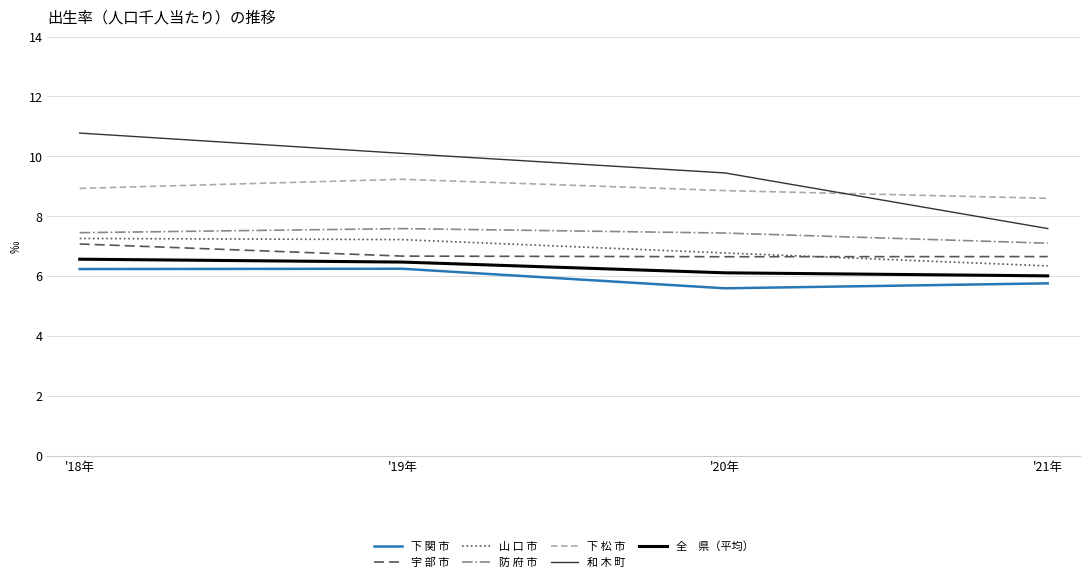

What is the maximum value shown in the chart?

10.8